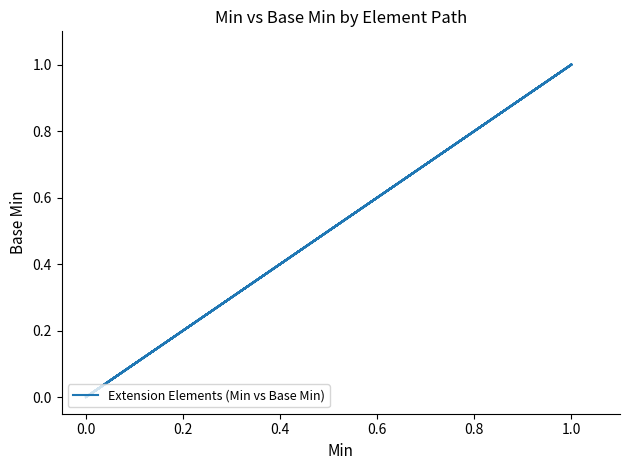

Does the chart display data point markers on the line(s)?

No